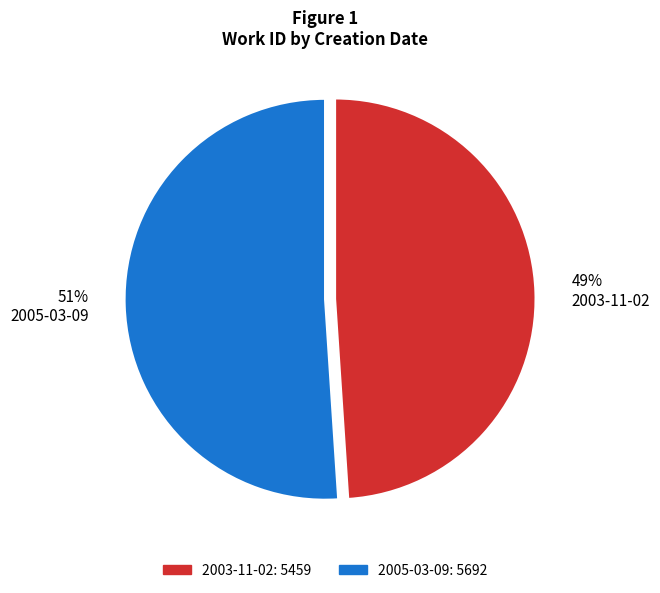

Which slice represents more than half of the pie?

2005-03-09